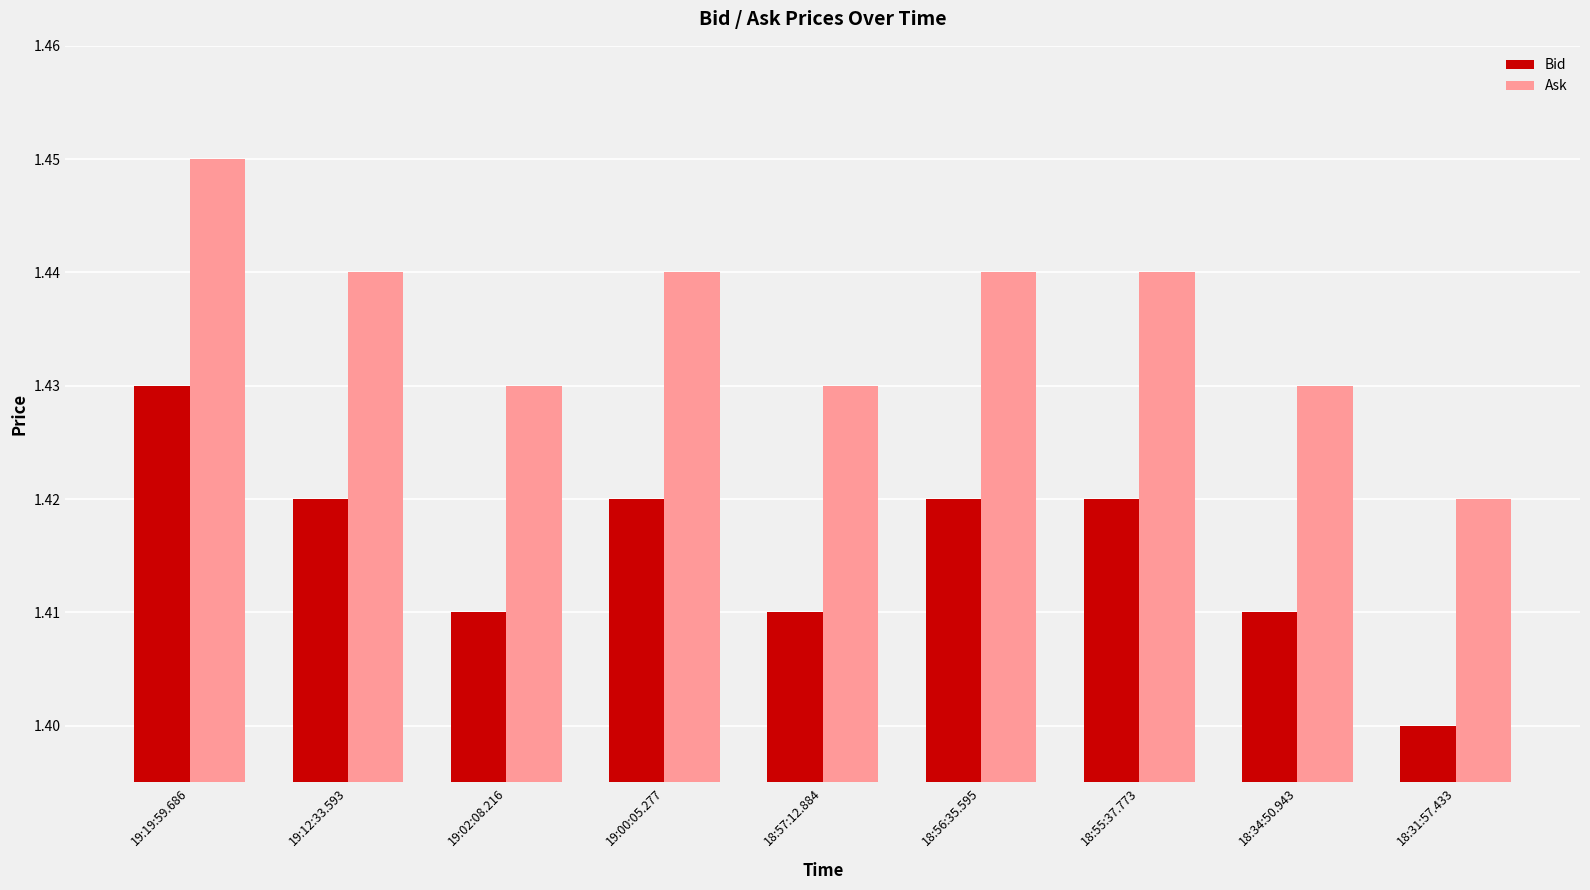

Which label corresponds to the largest value in the chart?

19:19:59.686